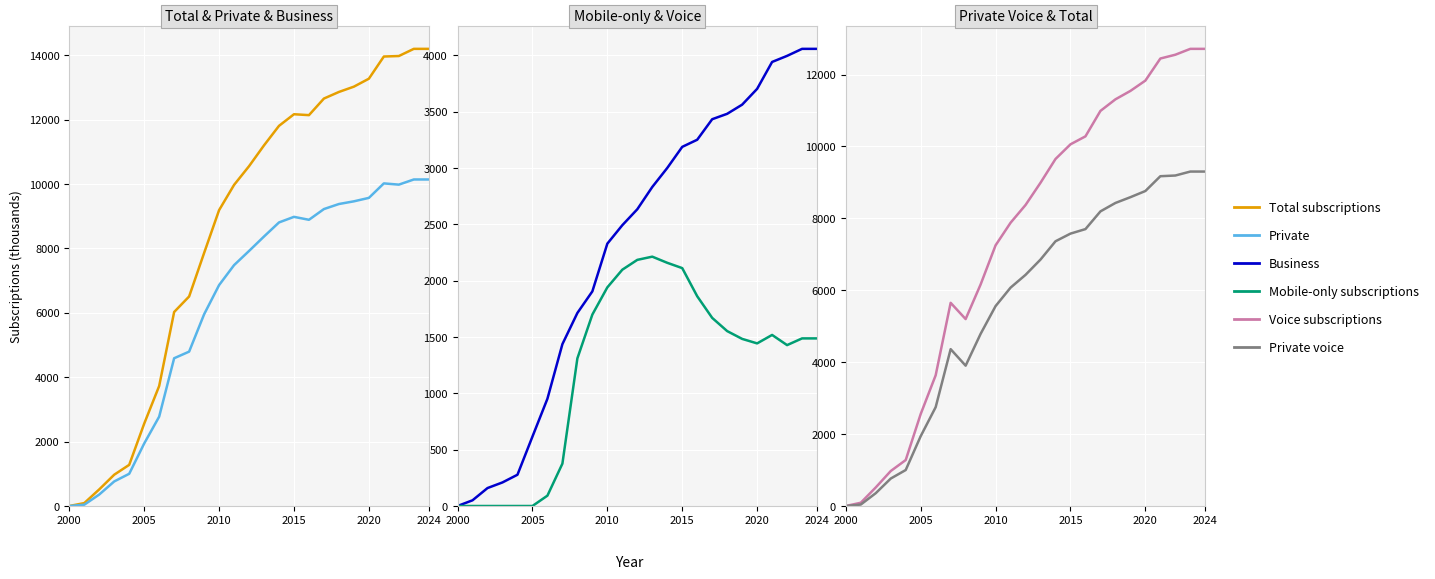

How many categories are shown in the chart?

25